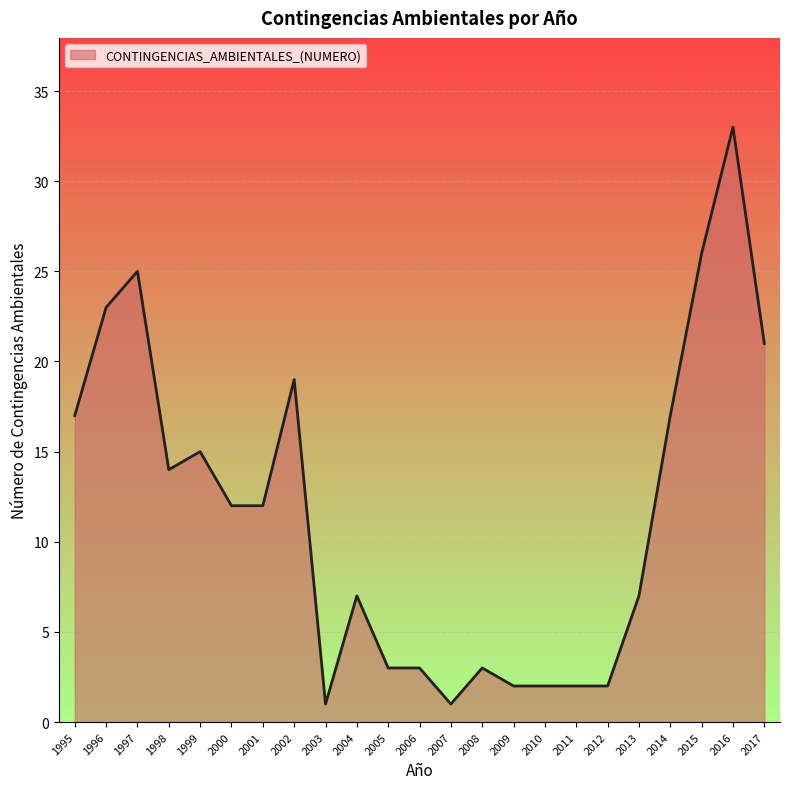

At which category does the chart reach its peak across all series?

2016